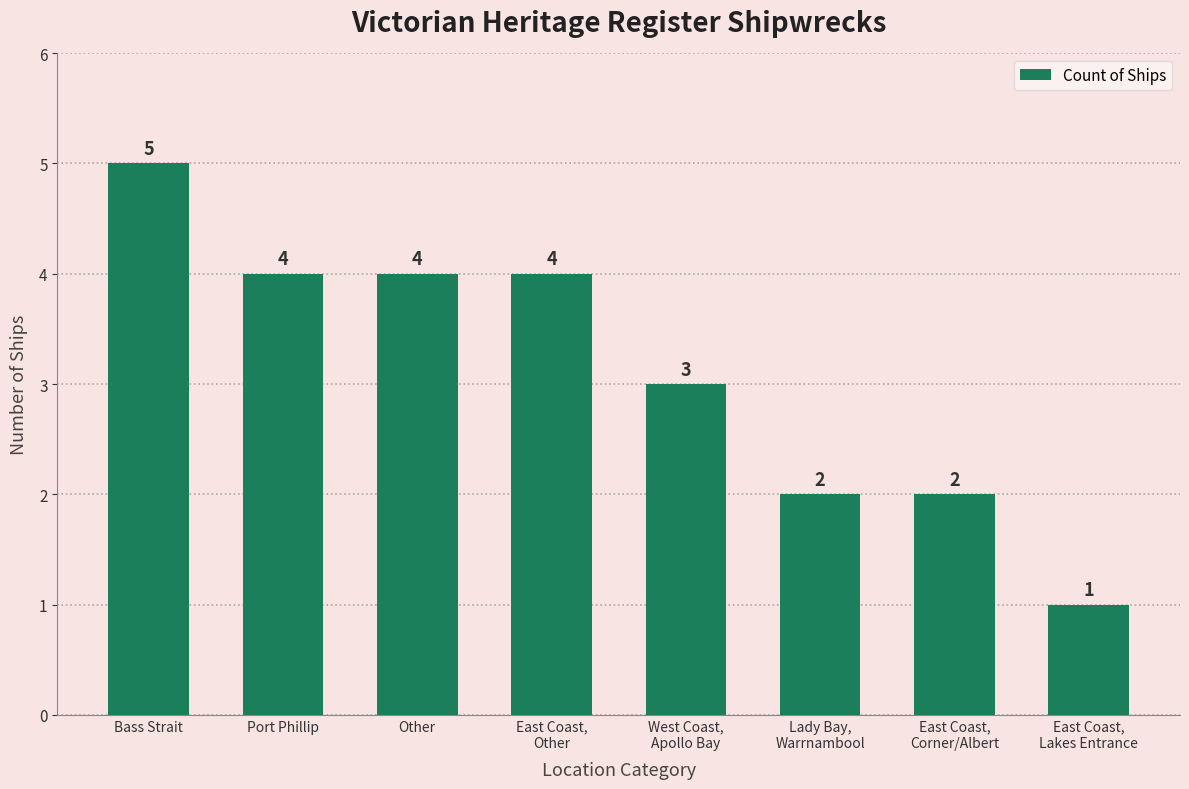

Does the chart contain any negative values?

No